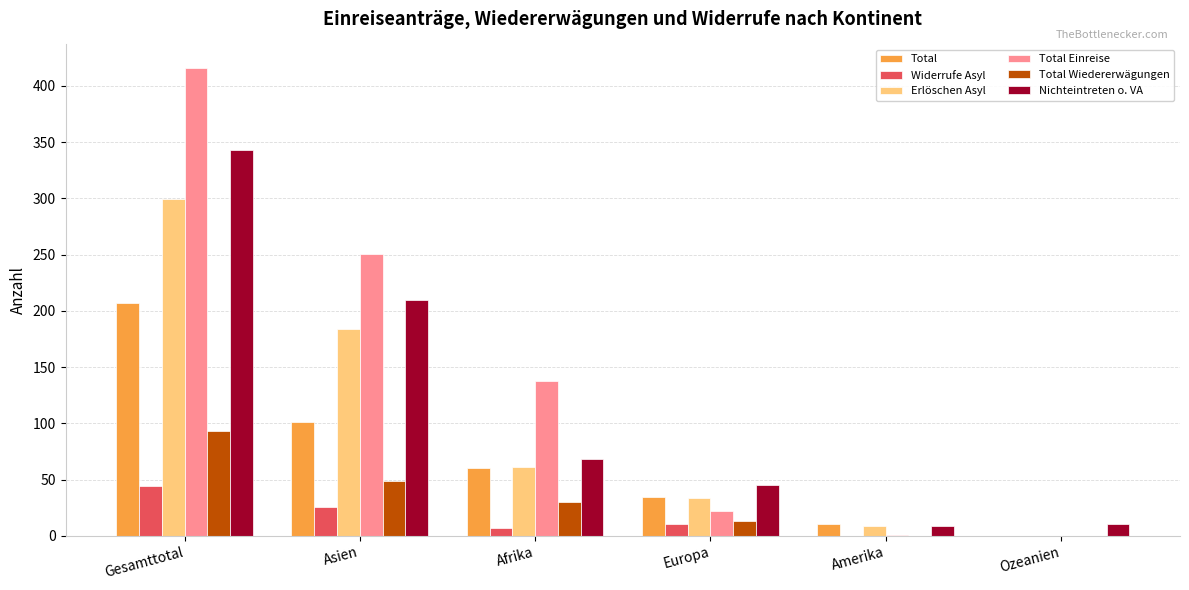

The value of Total at Europa is 35. True or false?

True